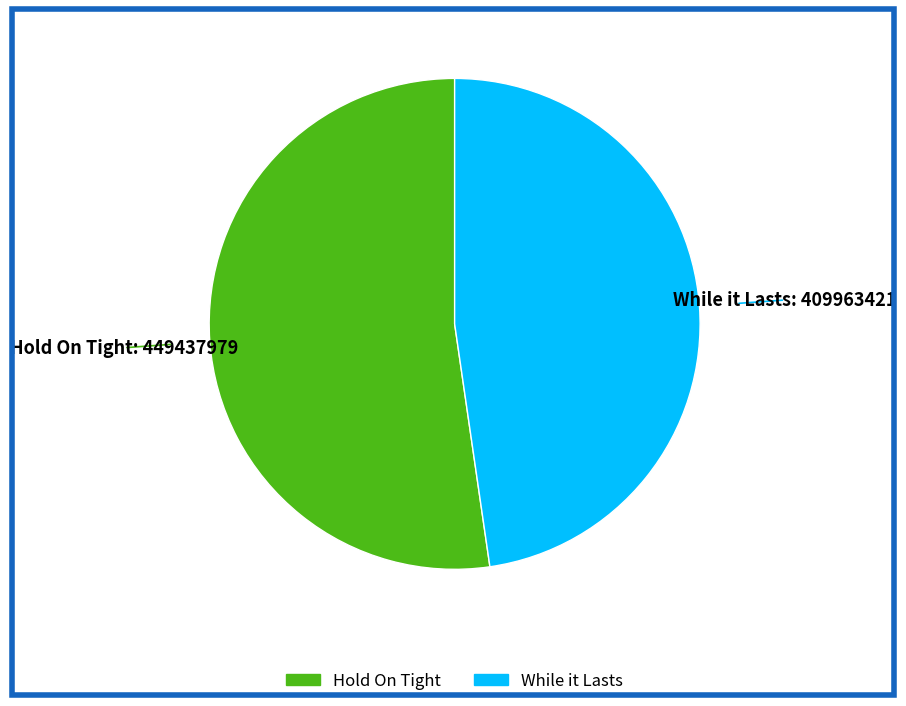

Is the sum of While it Lasts and Hold On Tight greater than half?

Yes